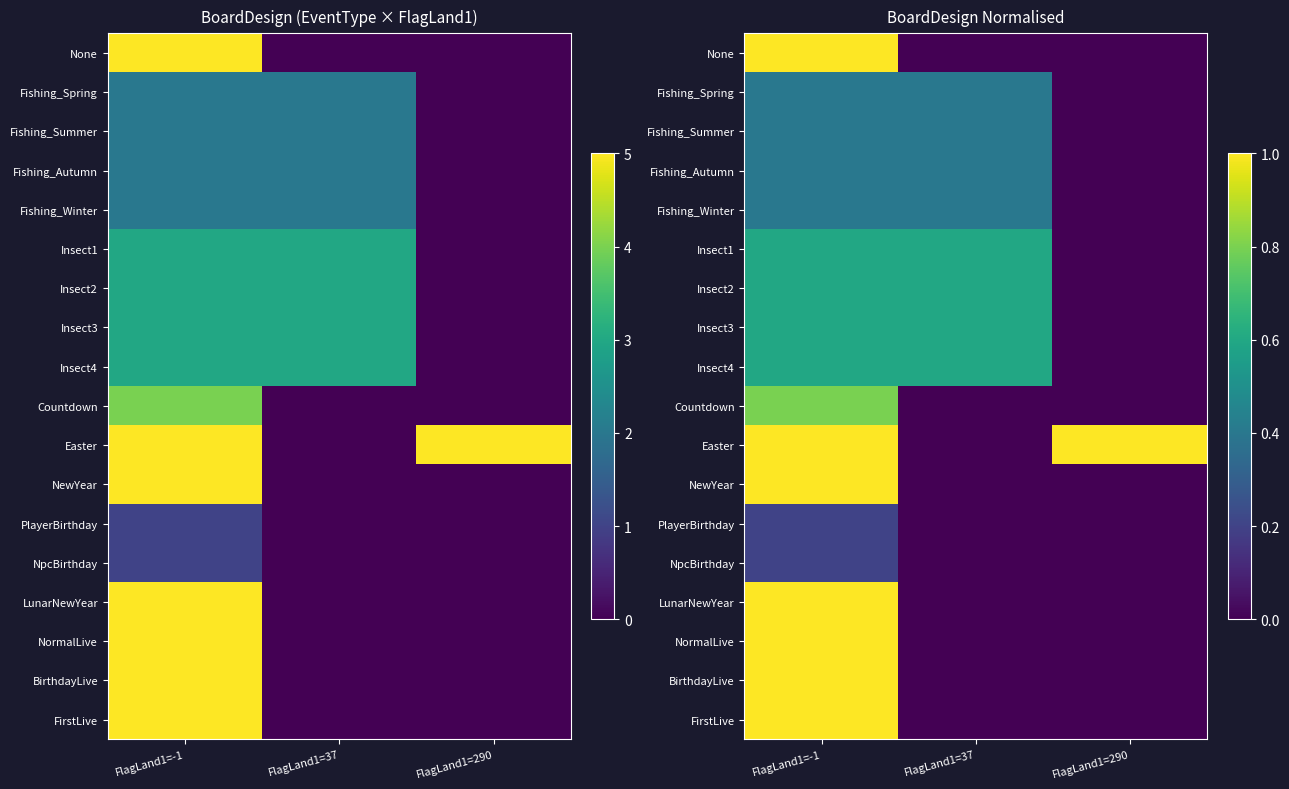

What is the sum of the NewYear values at FlagLand1=-1 and FlagLand1=290?

1.0